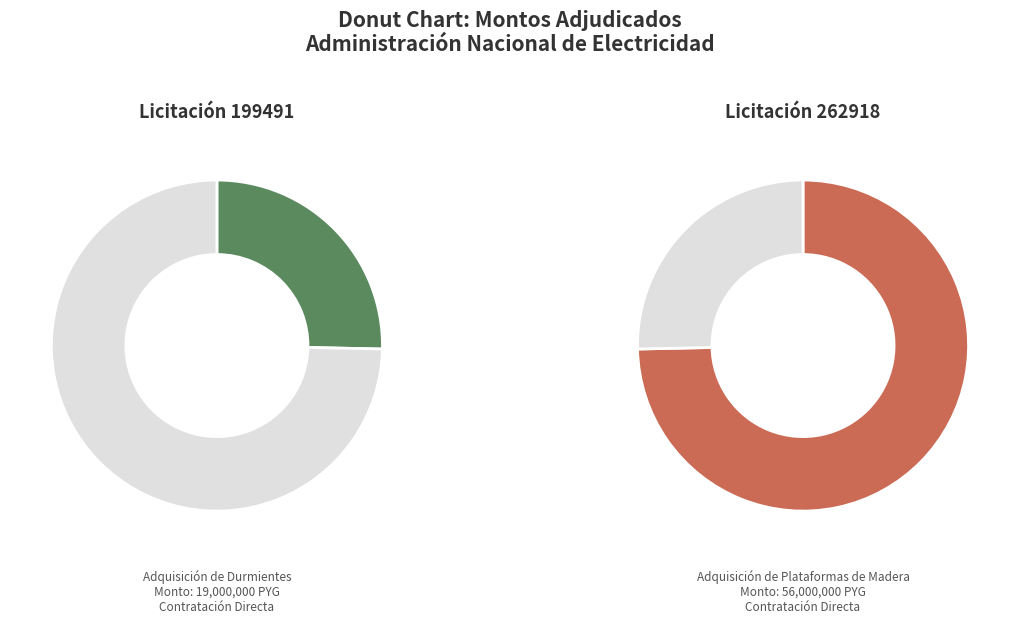

Which category has the smallest portion of the pie?

199491 - Adquisición de Durmientes